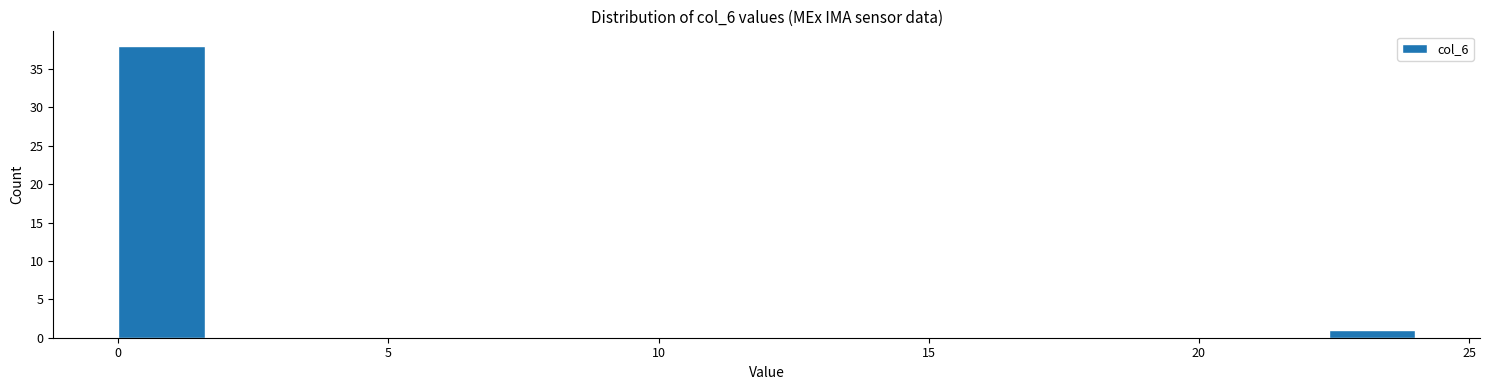

Around what value on the x-axis is the tallest bar? Give the approximate position of its centre, as read against the axis.

1.0